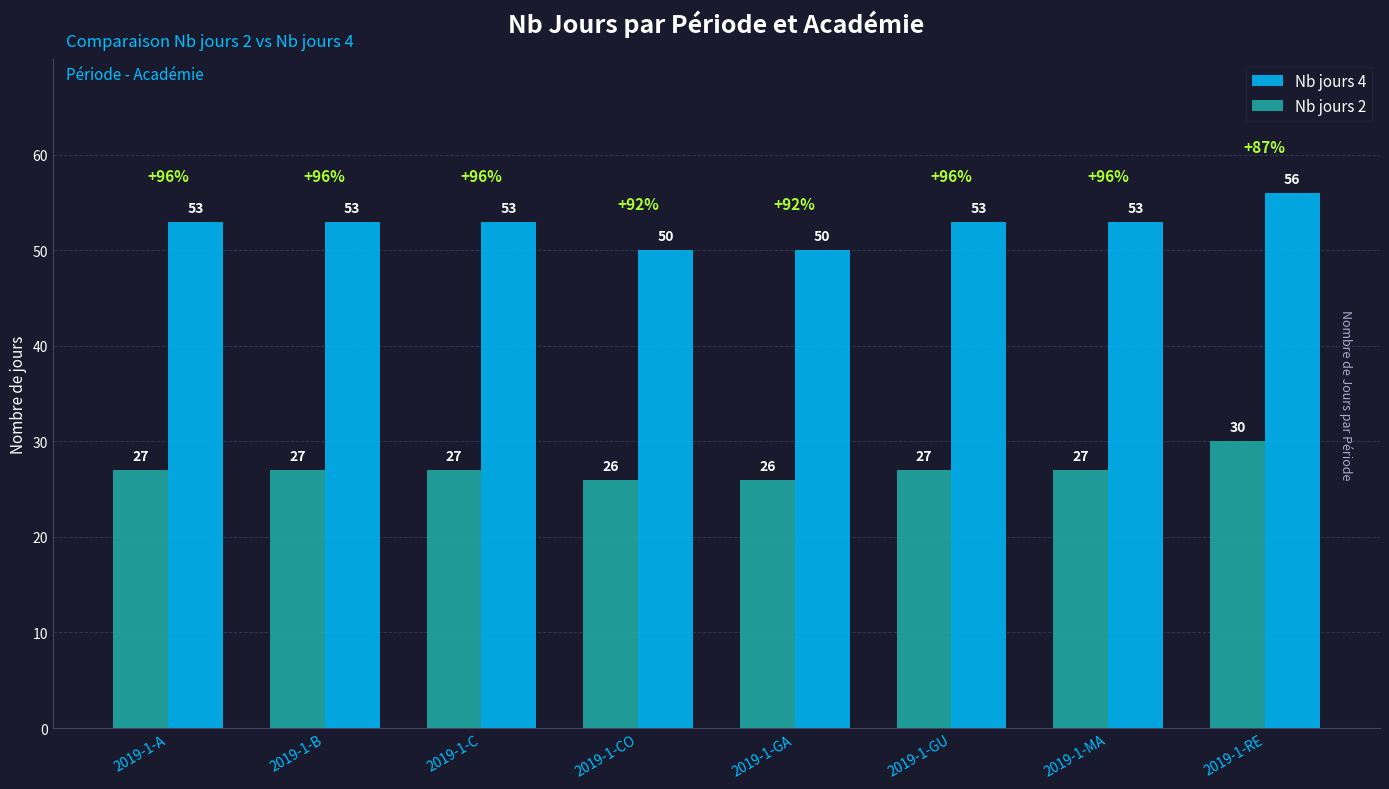

What is the sum of all Nb jours 4 values?

421